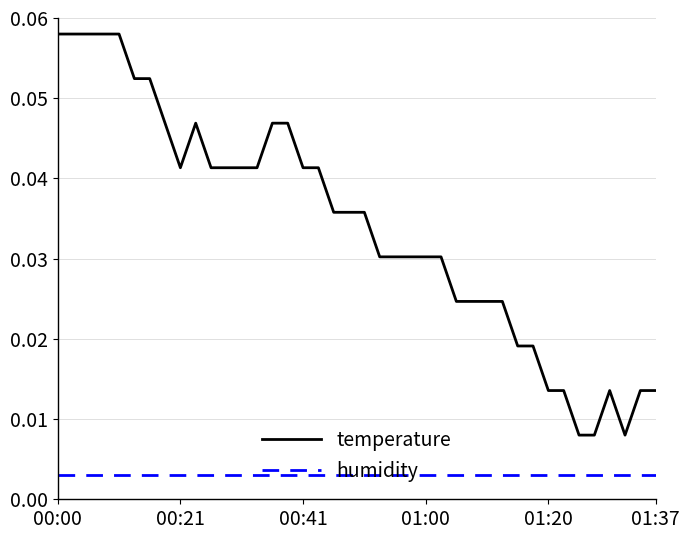

True or false: humidity and temperature intersect in this chart.

False